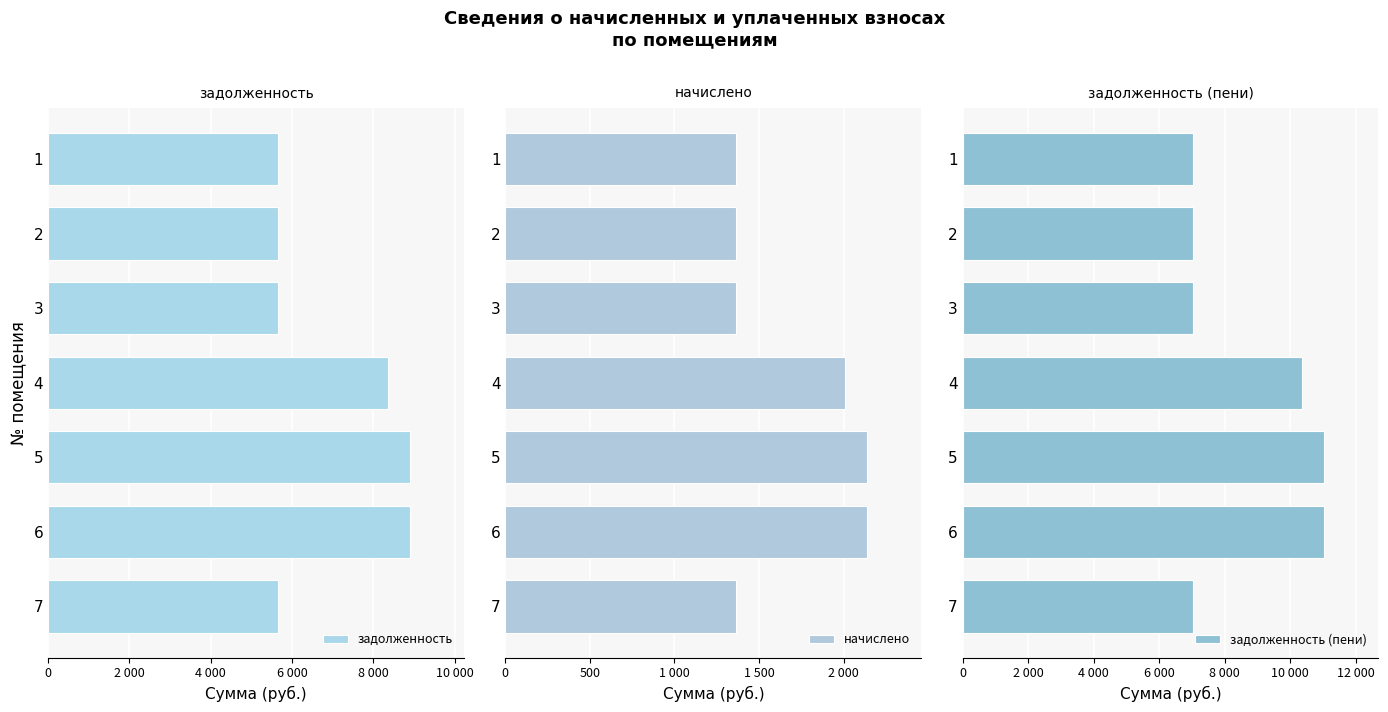

Is it true that задолженность equals 8896.8 at 6?

True